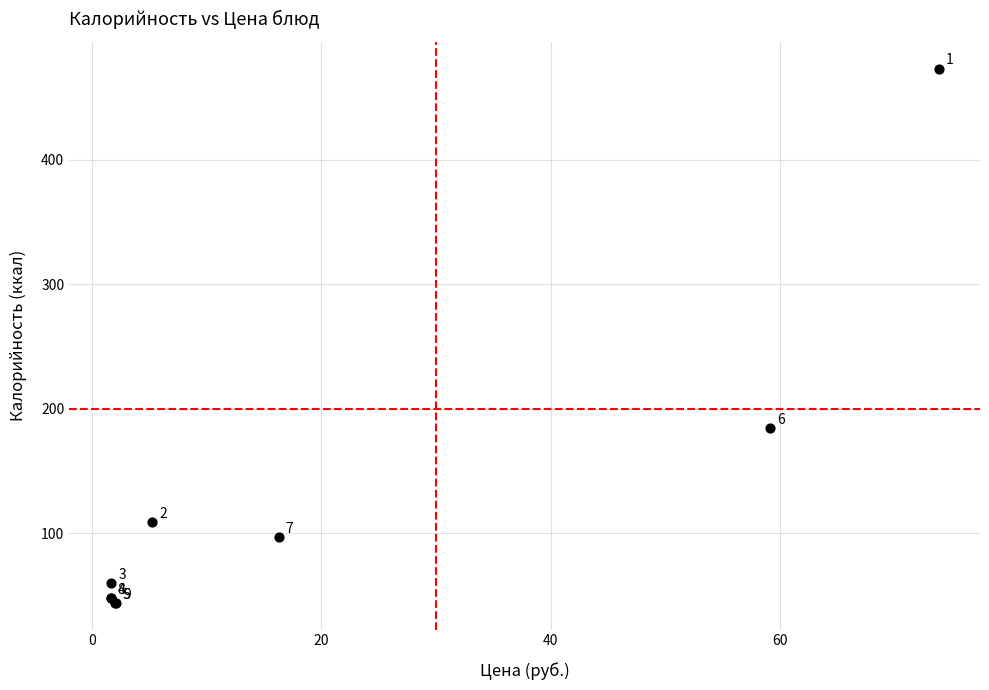

What Y value in the scatter plot is closest to 258?

184